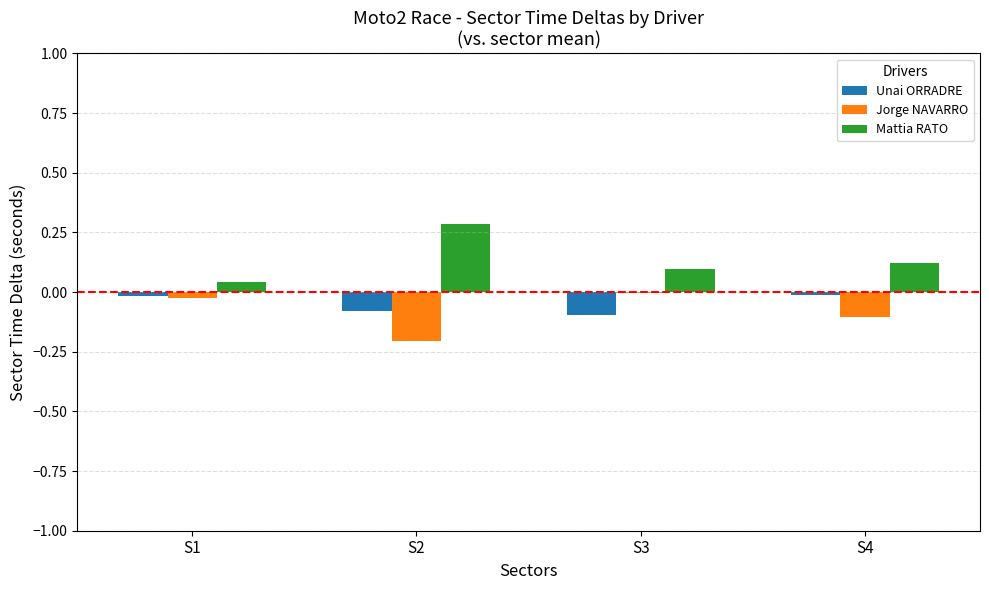

How many groups of bars are there?

4